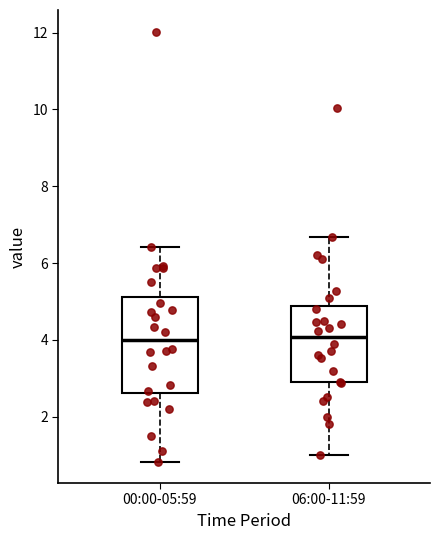

Reading left to right, read every box against the y-axis: the position of its median line, the range the box covers, and the ends of its whiskers. The values are not printed on the chart, so give them approximately, as read against the axis.

00:00-05:59: median 4.0, box 2.6 to 5.2, whiskers 0.8 to 6.4
06:00-11:59: median 4.0, box 2.8 to 4.8, whiskers 1.0 to 6.6